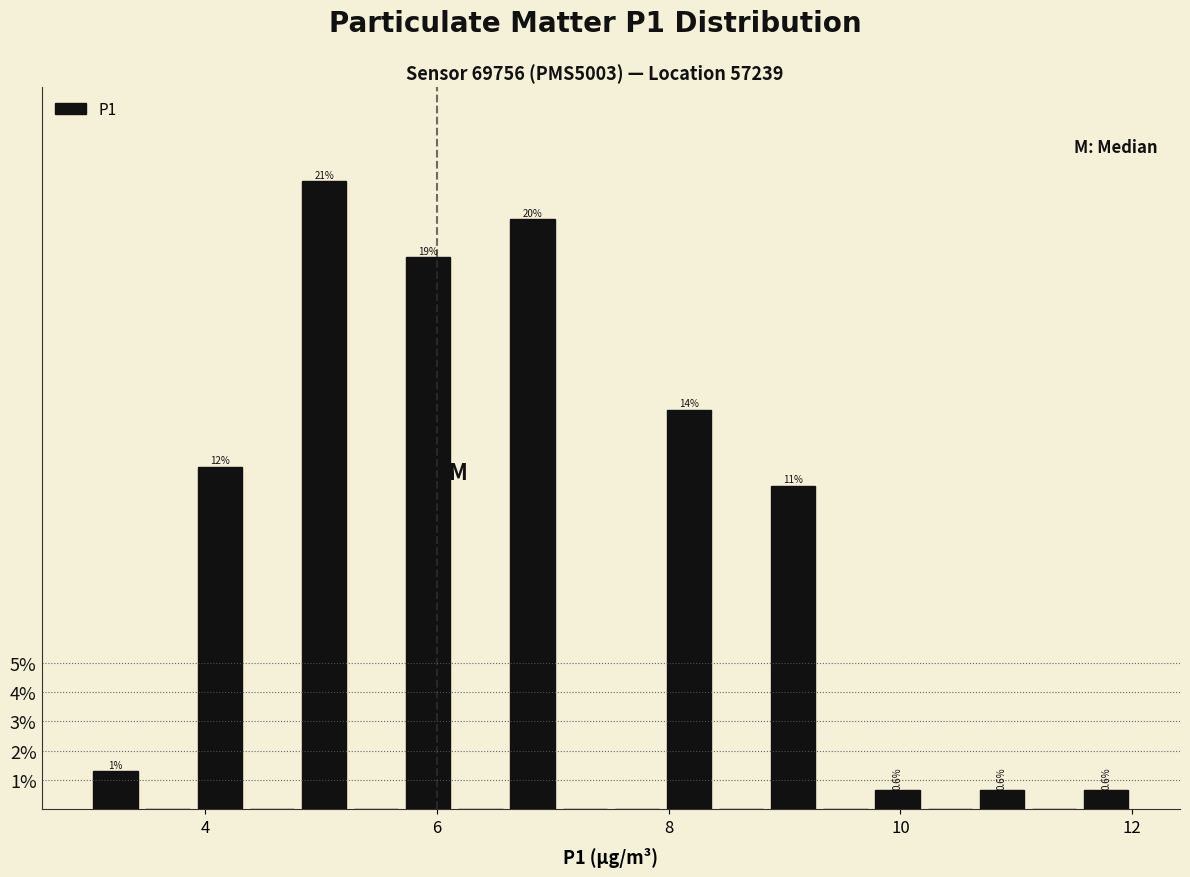

Read against the x-axis, roughly where is the centre of the tallest bar?

5.0